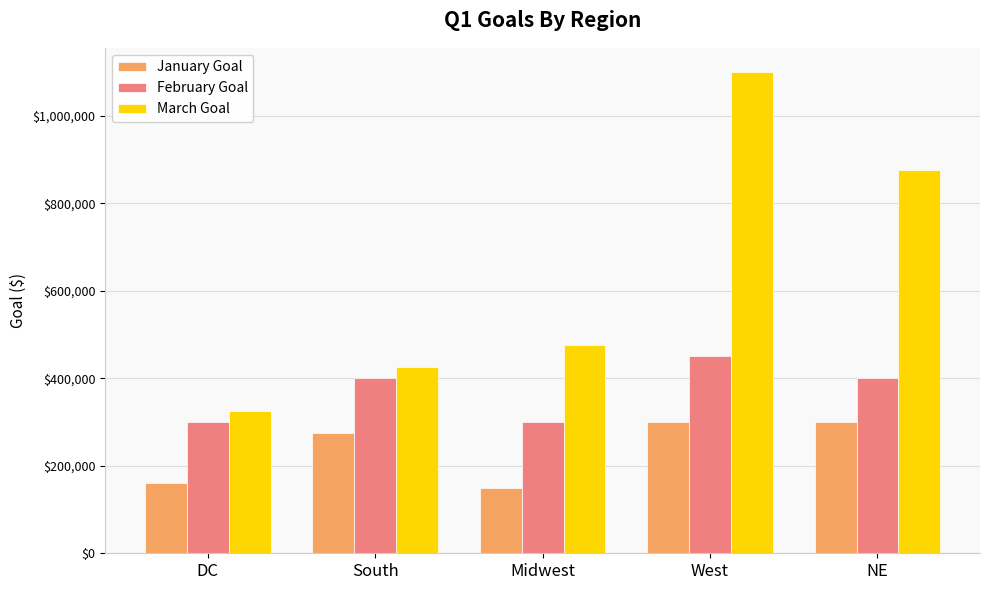

Reading left to right, transcribe all the data shown in this chart.

January Goal: DC=160000	South=275000	Midwest=150000	West=300000	NE=300000
February Goal: DC=300000	South=400000	Midwest=300000	West=450000	NE=400000
March Goal: DC=325000	South=425000	Midwest=475000	West=1100000	NE=875000